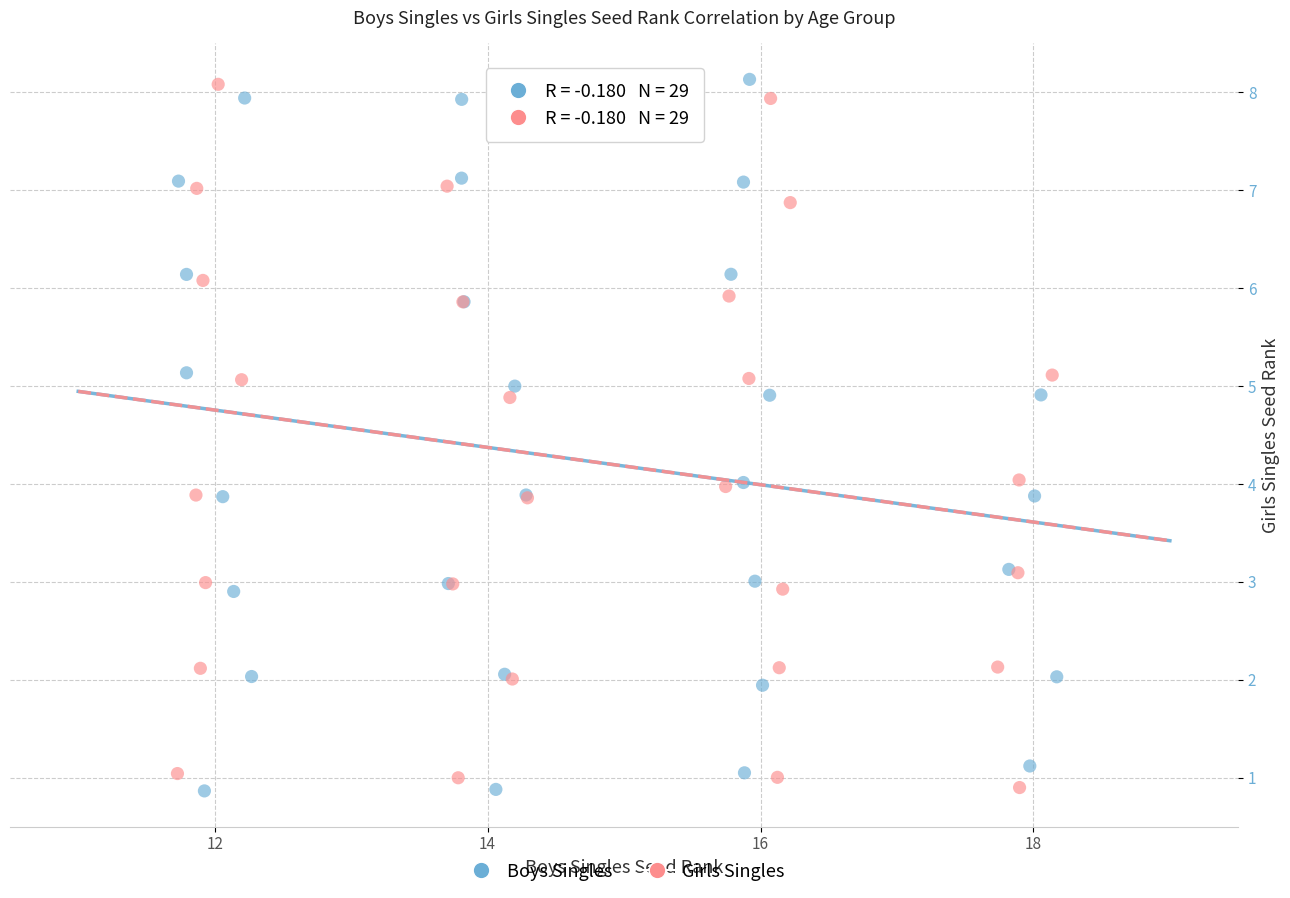

What are all the series names shown in the legend?

Boys Singles, Girls Singles